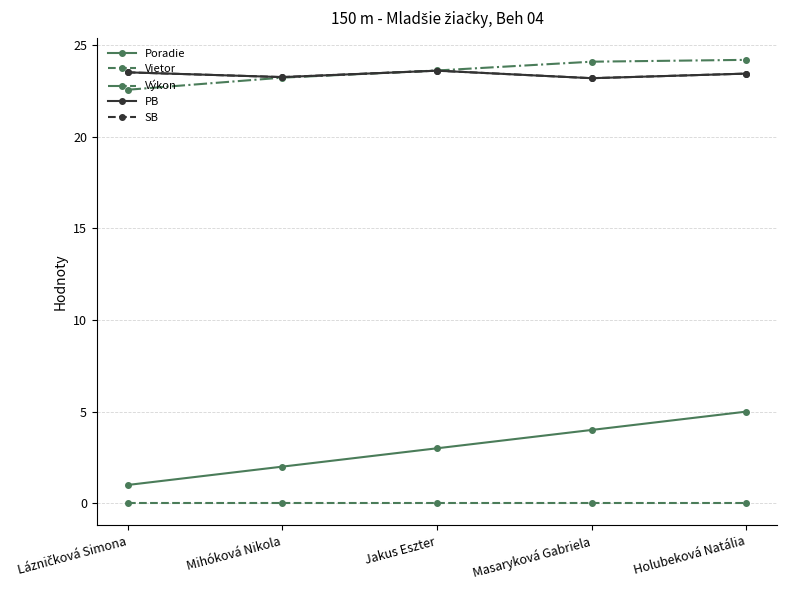

How many lines are shown in the chart?

5